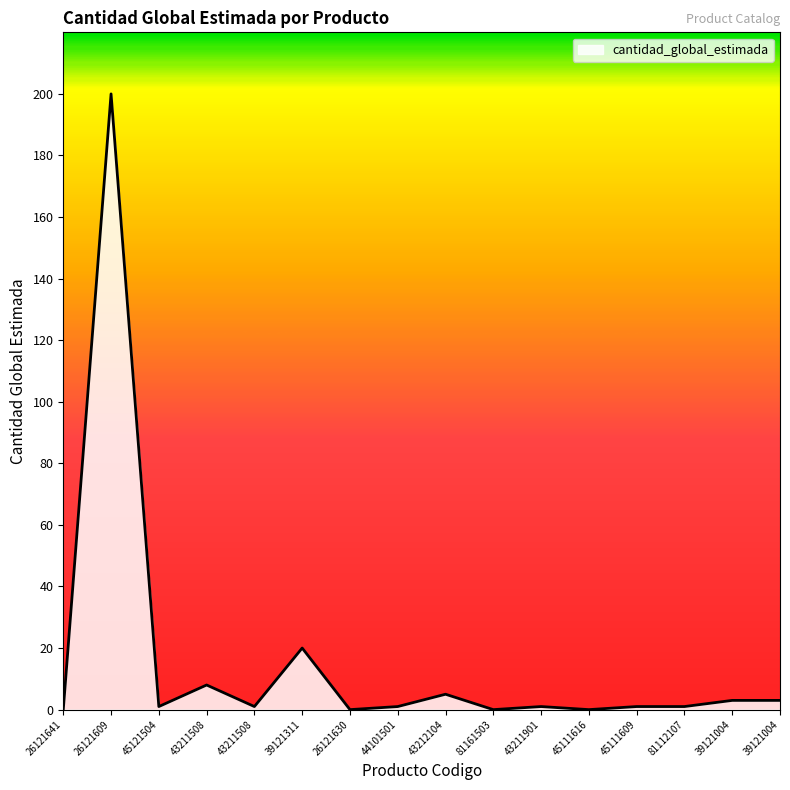

Reading right to left, what are all the values shown in this chart?

39121004=3	39121004=3	81112107=1	45111609=1	45111616=0	43211901=1	81161503=0	43212104=5	44101501=1	26121630=0	39121311=20	43211508=1	43211508=8	45121504=1	26121609=200	26121641=0